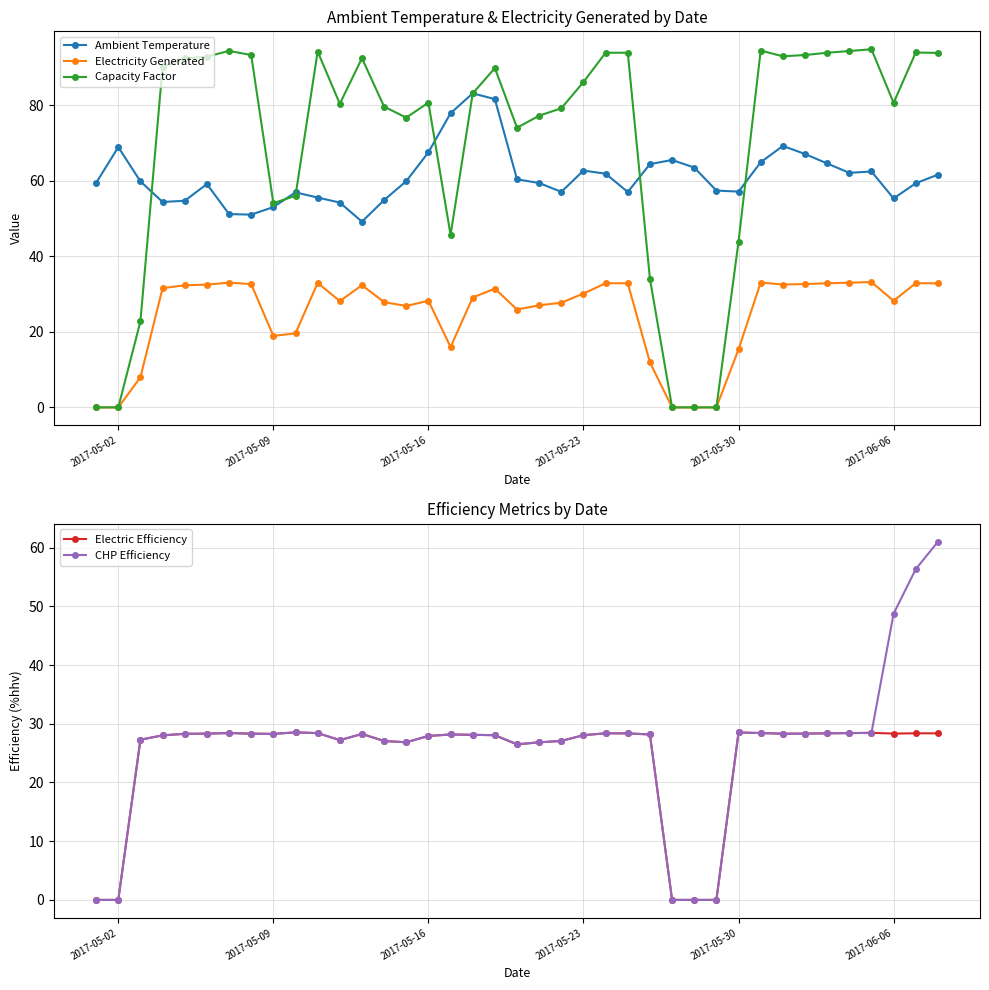

True or false: Ambient Temperature and CHP Efficiency intersect in this chart.

False